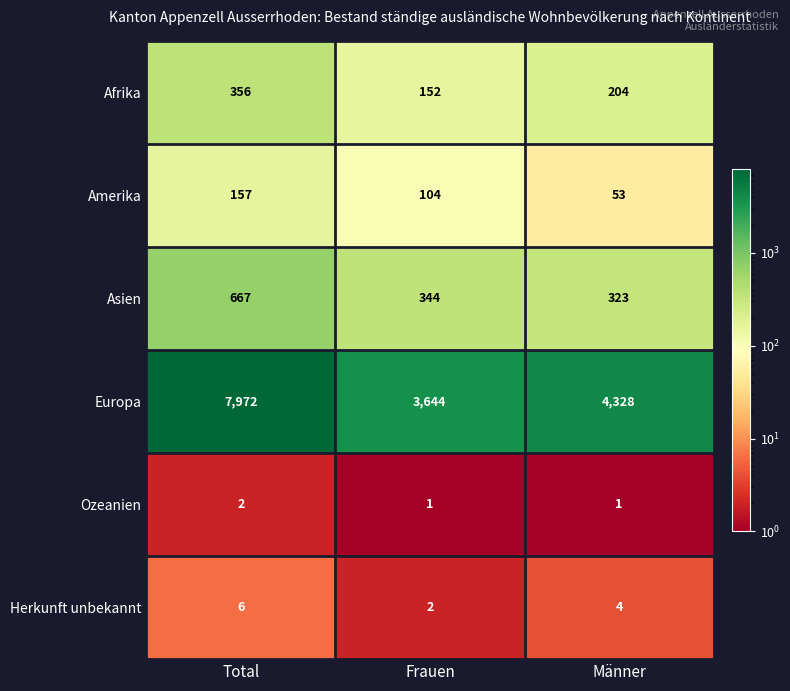

What is the total value across all series at Total?

9160